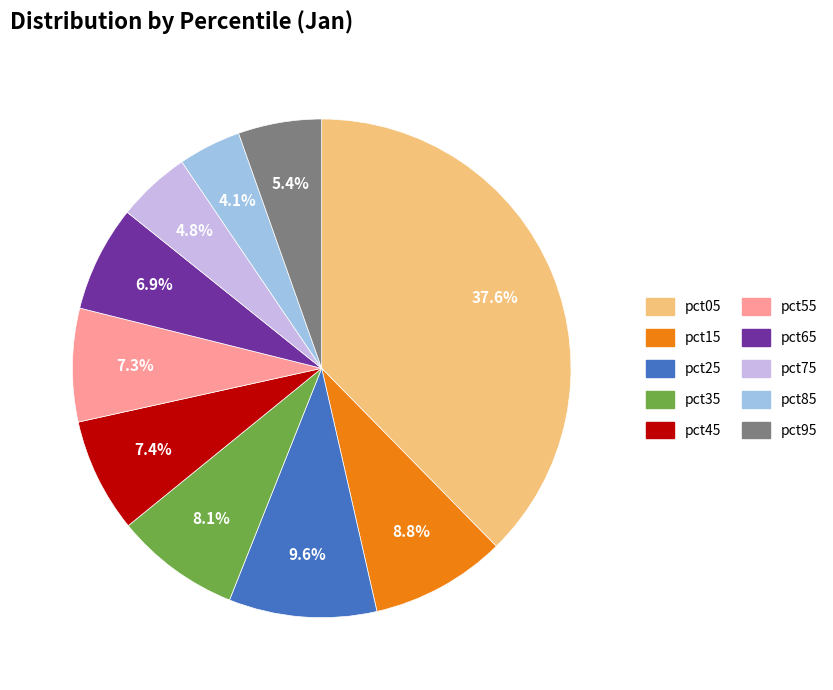

How many segments does this pie chart have?

10